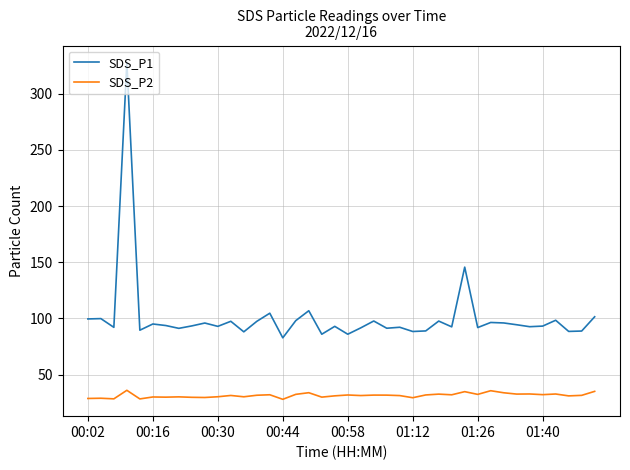

Which series has the largest range (max minus min)?

SDS_P1